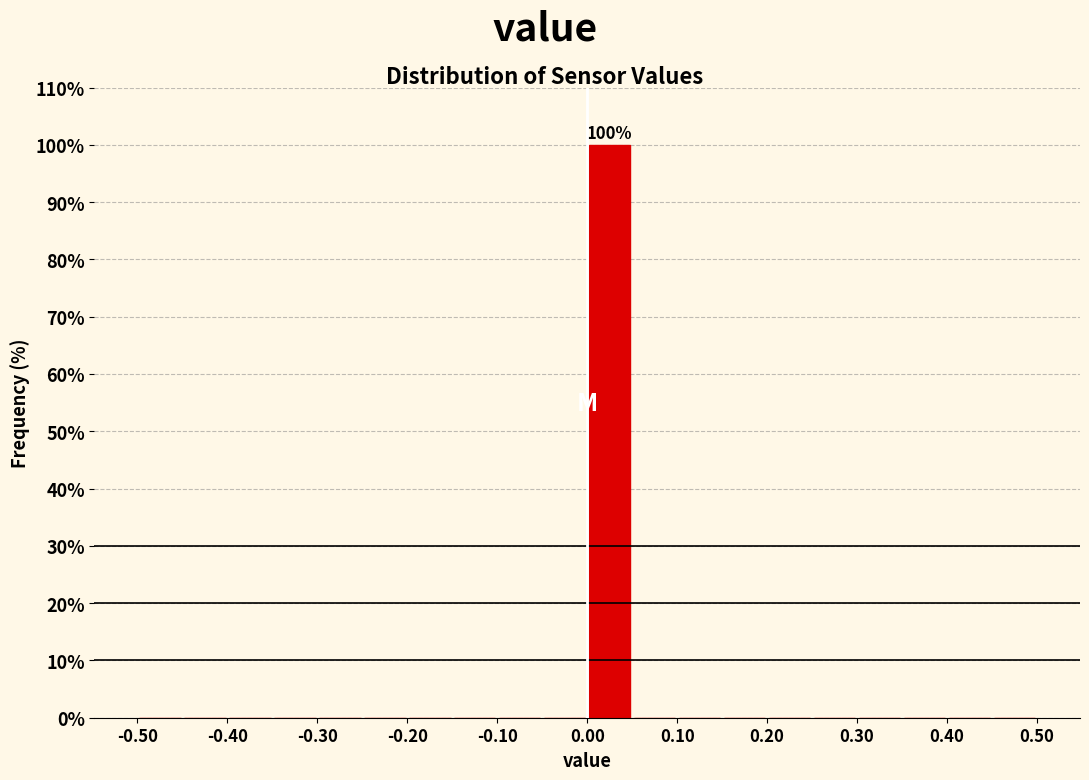

Over which range of the x-axis is the bar tallest?

0.00 to 0.05